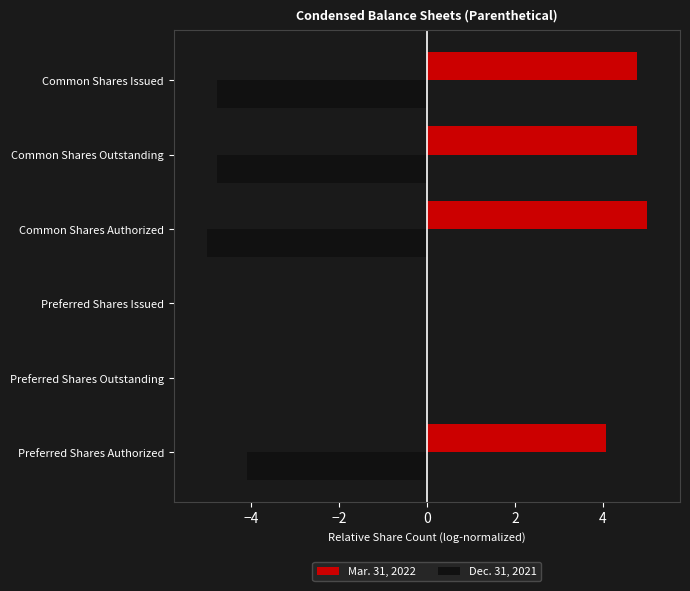

How many distinct data groups are displayed?

2